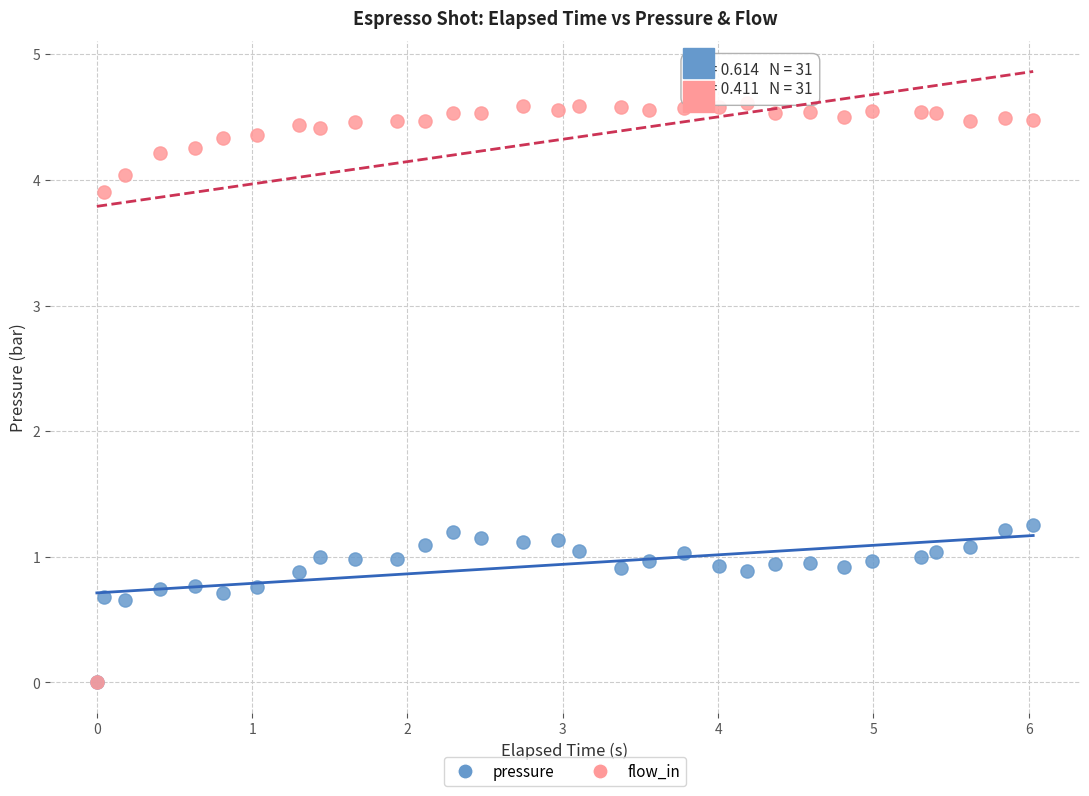

Which series has the largest Y range (max minus min)?

flow_in